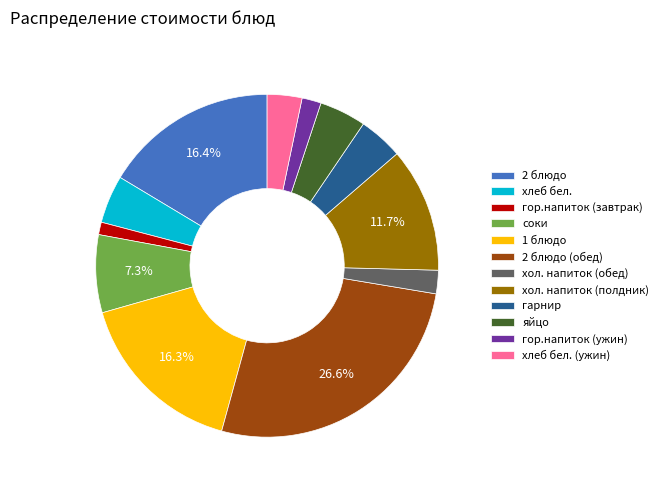

How many slices are in this pie chart?

12